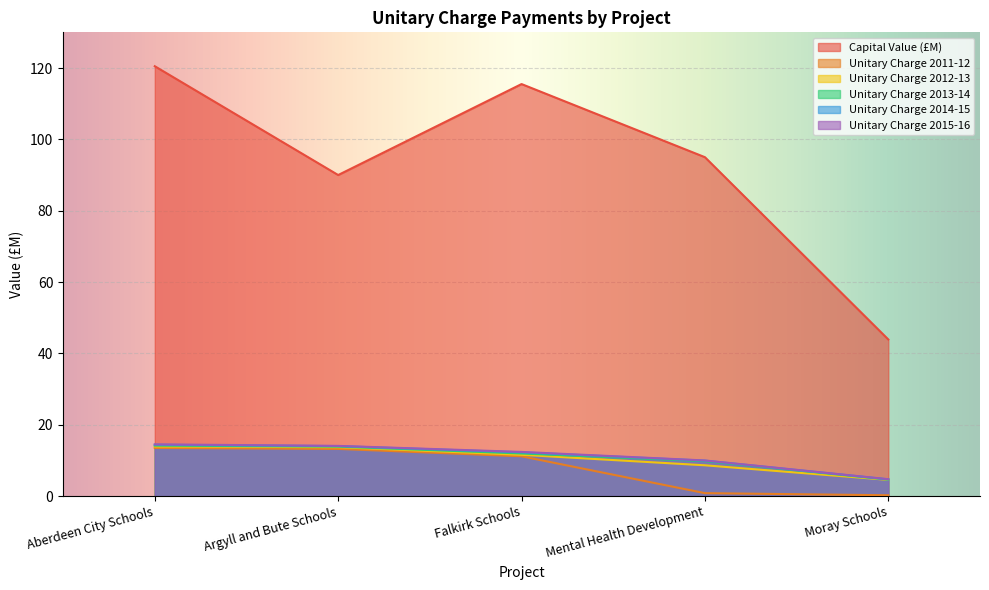

How many data points does each series have?

5